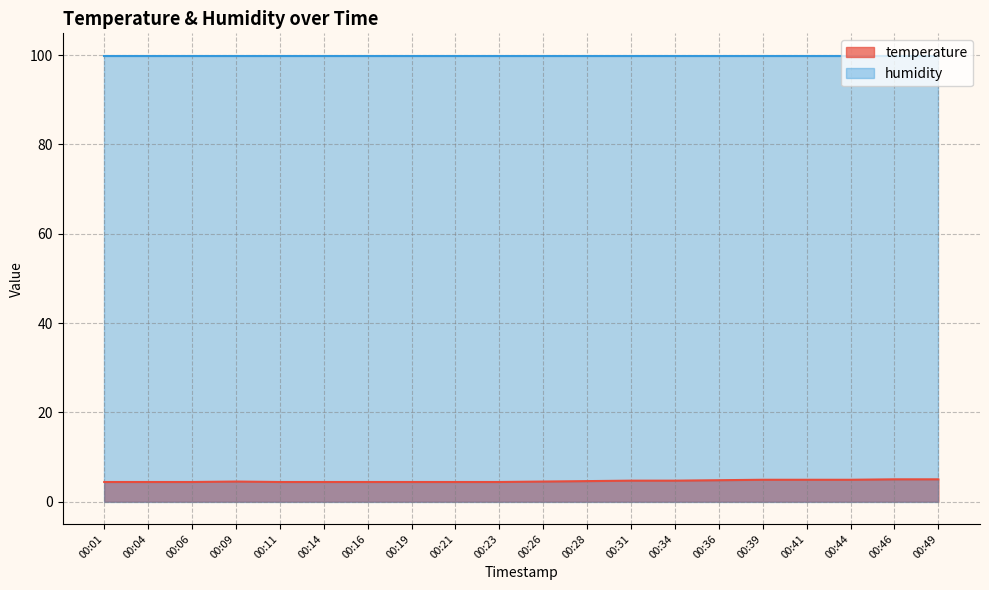

How many points are higher than both their immediate neighbors (excluding endpoints)?

1